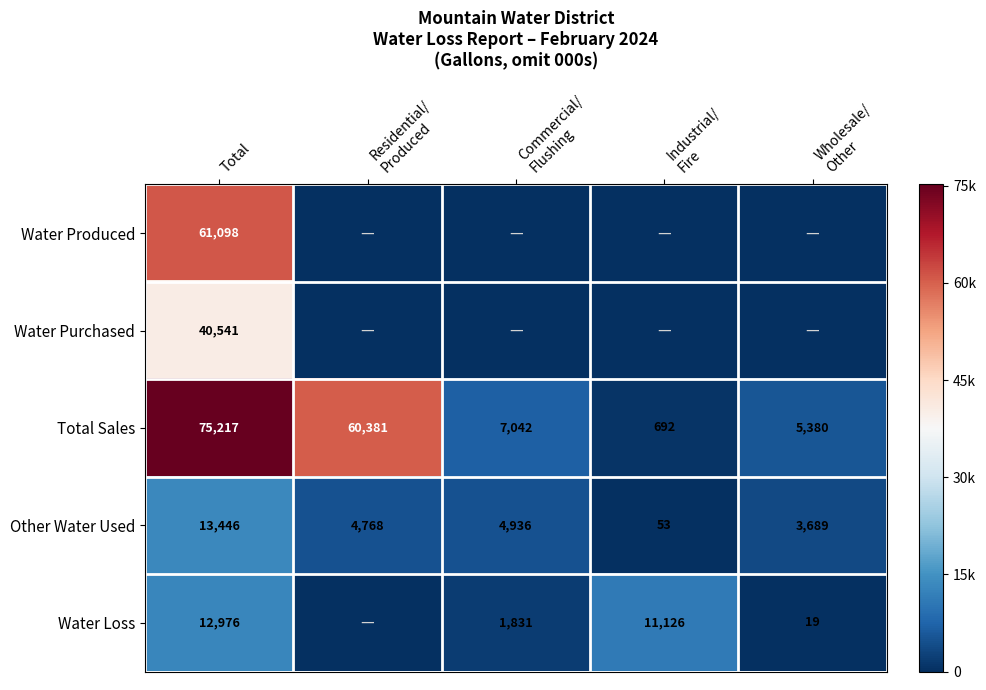

What is the difference between the maximum and second lowest values in the Other Water Used series?

9757